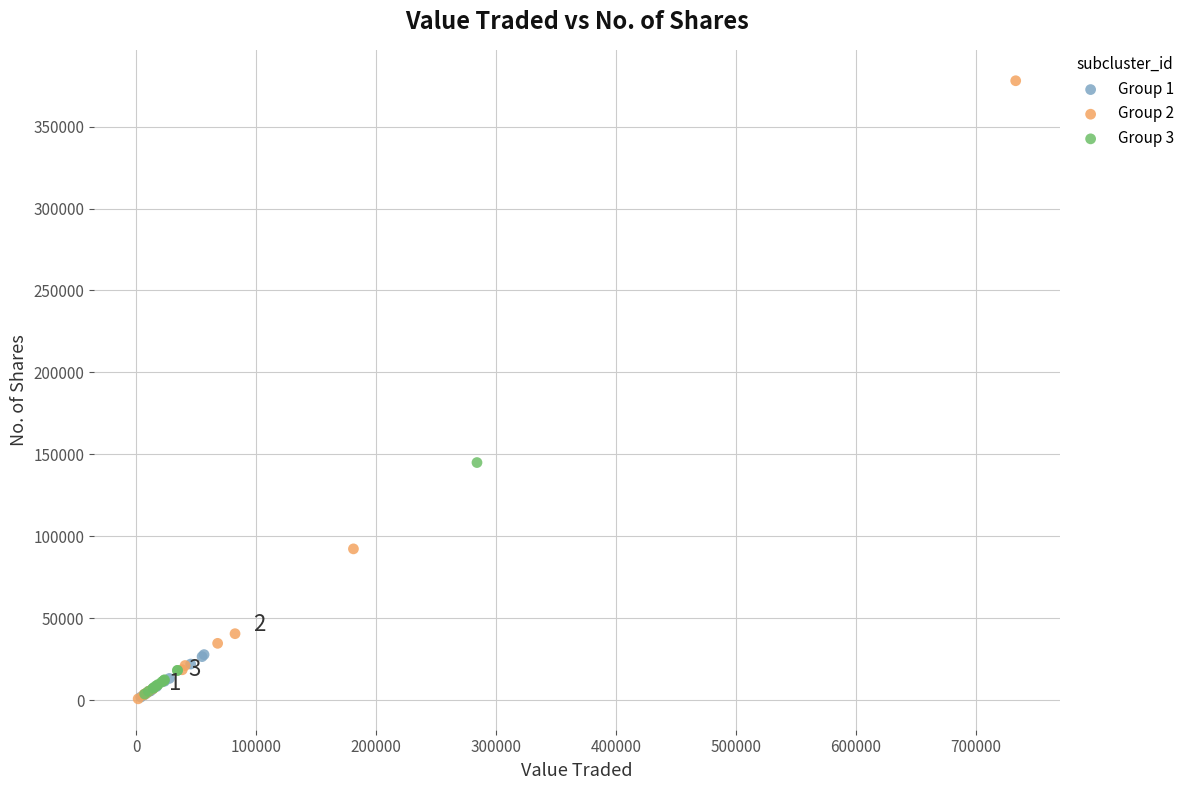

Which series reaches the maximum Y coordinate?

Group 2